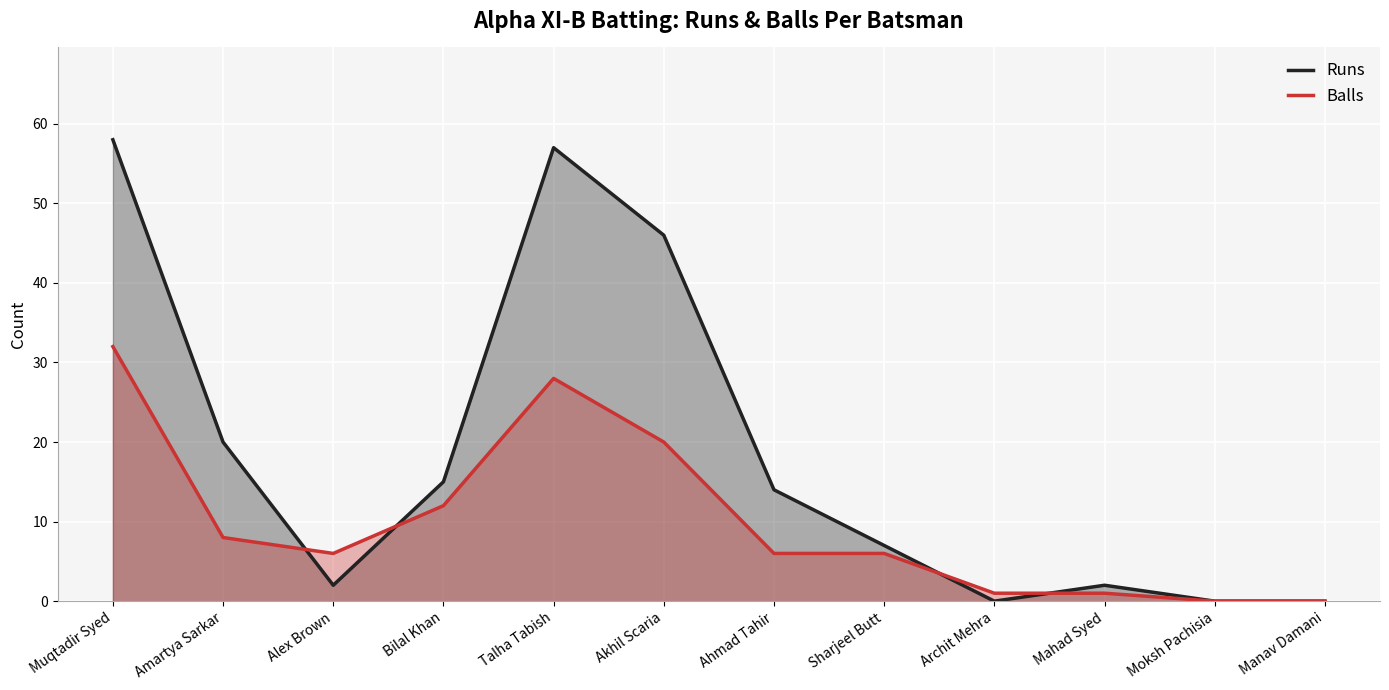

At which label does Runs first exceed 14?

Muqtadir Syed